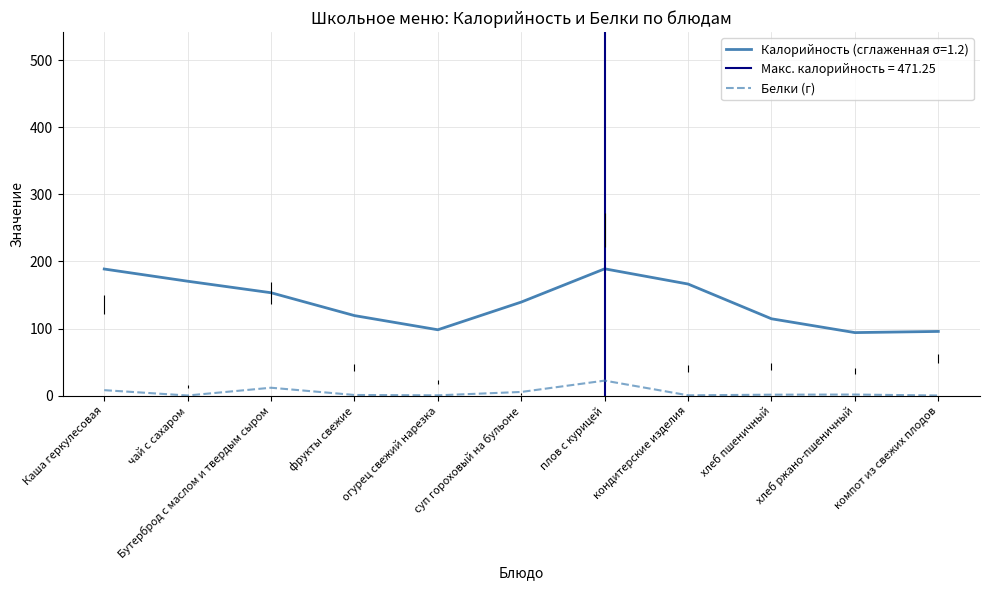

True or false: the data shows 1.4 at хлеб пшеничный.

True